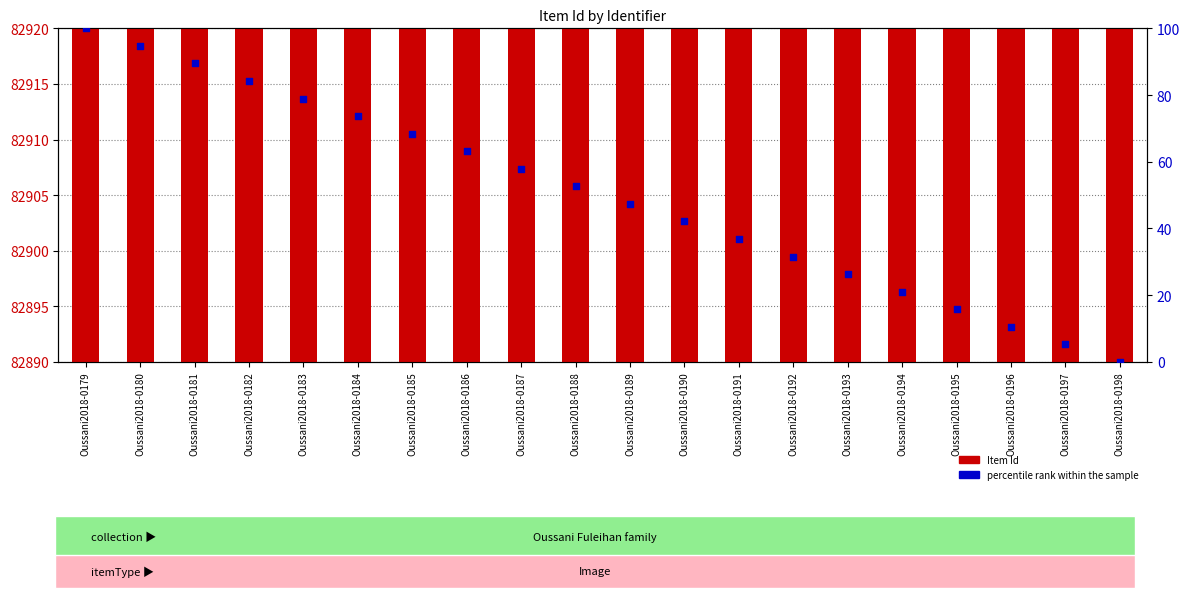

Is the value of Item Id at Oussani2018-0182 greater than the value of percentile rank within the sample at Oussani2018-0191?

Yes